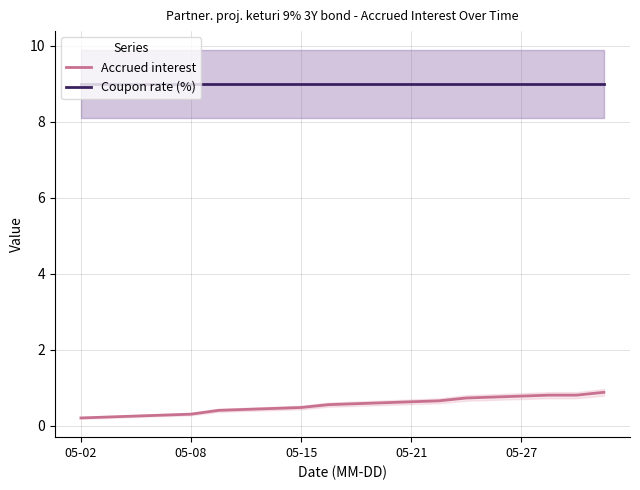

True or false: Accrued interest has a value of 0.8 at 15.

True